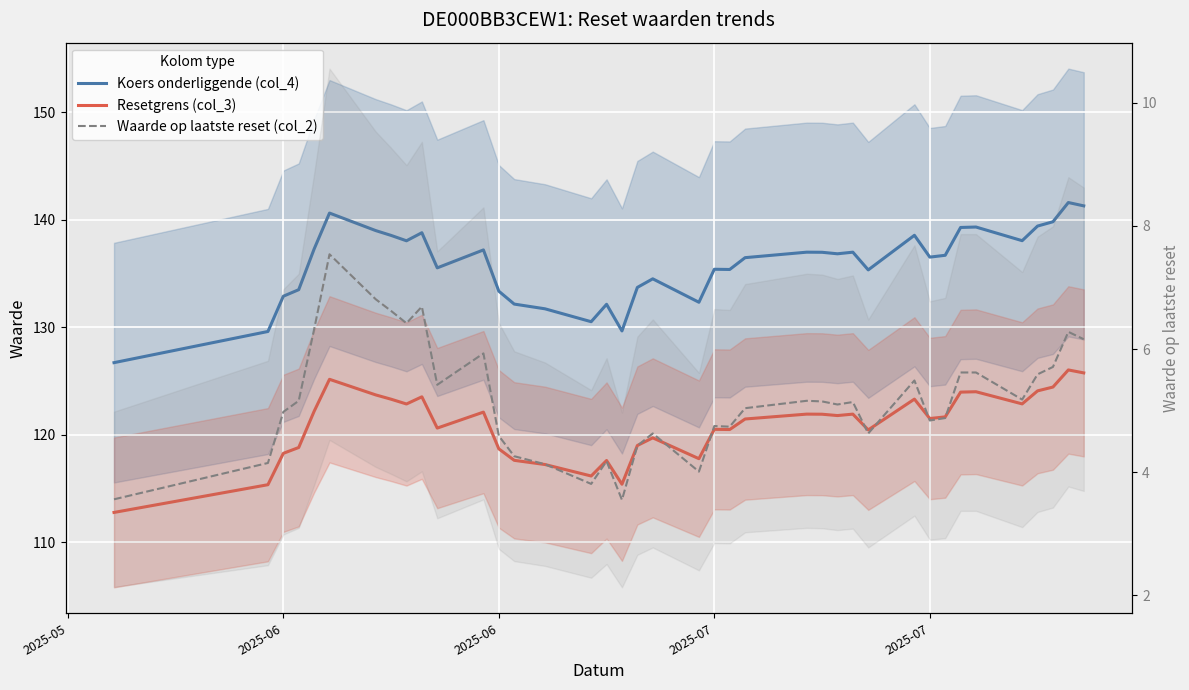

In Waarde op laatste reset (col_2), how many points are higher than both neighbors (excluding endpoints)?

10